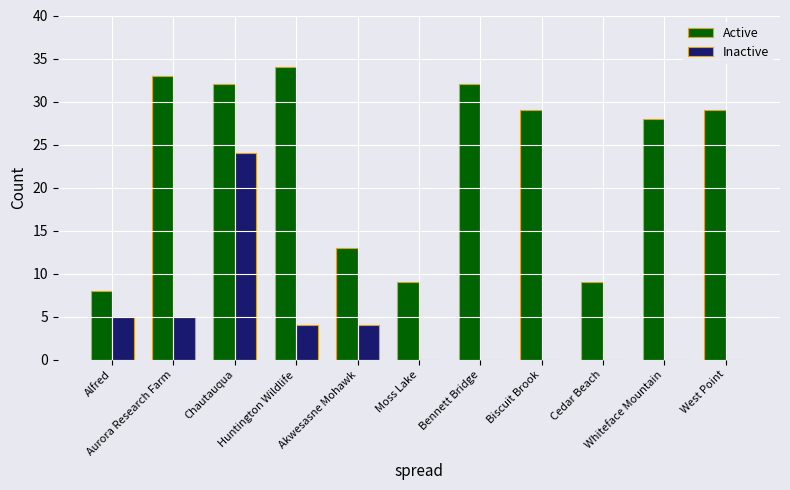

Is the value of Active at Bennett Bridge greater than the value of Inactive at Biscuit Brook?

Yes